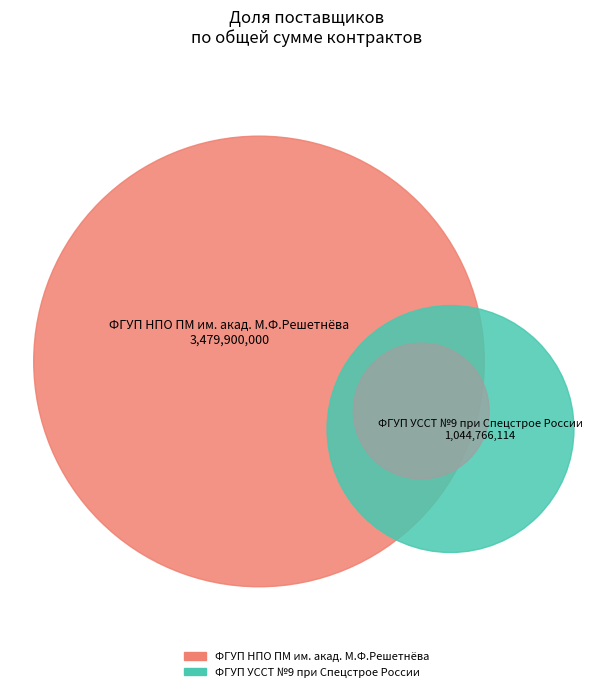

To the nearest percent, what percentage of the pie is ФГУП УССТ №9 при Спецстрое России?

23%